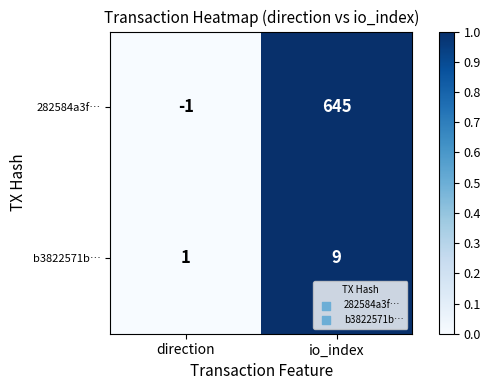

Which category has the lowest value across all series?

direction